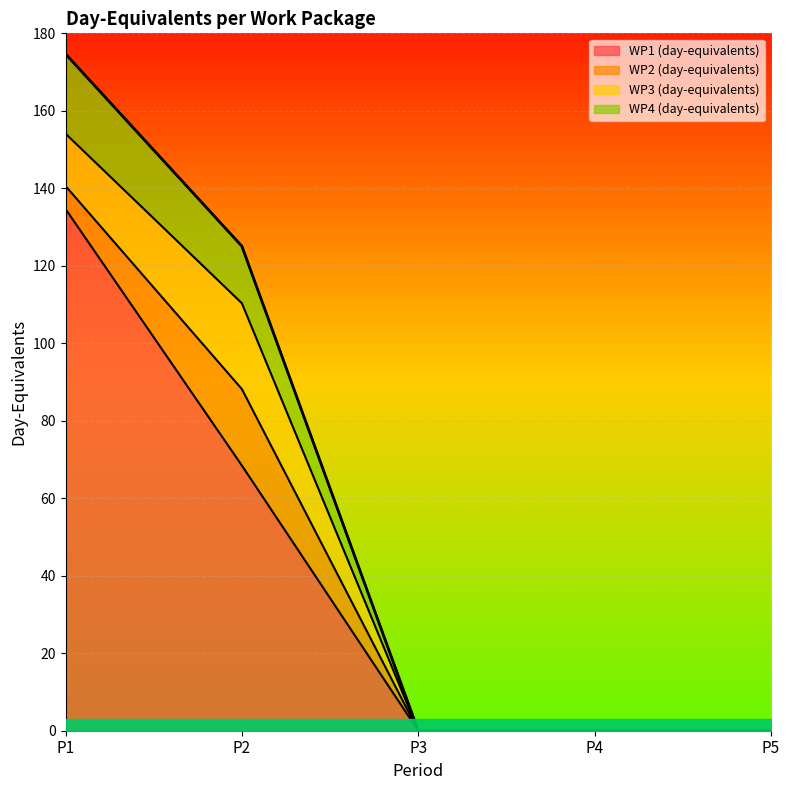

The WP4 (day-equivalents) series shows 196.8 at P2. True or false?

False